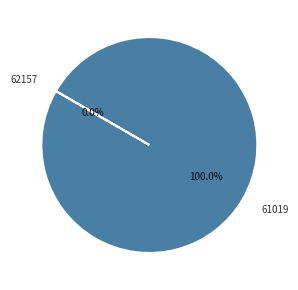

Is there a majority slice in this chart?

Yes